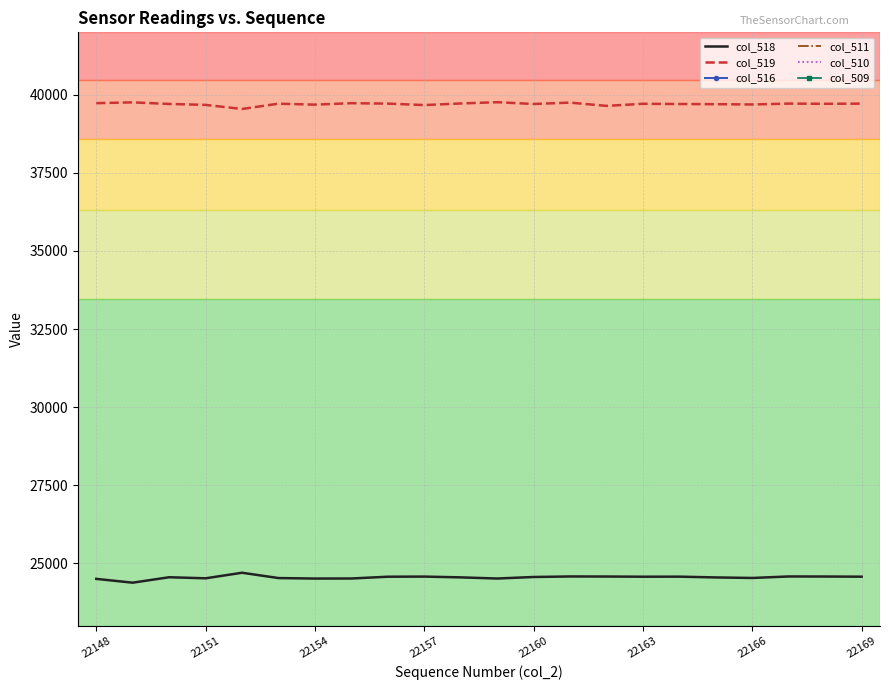

Reading left to right, what are all the values shown in this chart?

col_518: 24501	24379	24553	24519	24697	24527	24511	24513	24570	24574	24549	24512	24561	24578	24576	24570	24572	24547	24530	24578	24576	24571
col_519: 39732	39758	39707	39677	39546	39716	39685	39731	39718	39671	39722	39763	39706	39750	39645	39712	39705	39700	39690	39718	39712	39717
col_516: 1302	1398	1275	1339	1292	1292	1339	1291	1247	1290	1265	1289	1302	1358	1361	1264	1233	1293	1243	1306	1251	1258
col_511: 1205	1186	1224	1250	1263	1171	1141	1270	1218	1168	1280	1224	1198	1249	1263	1208	1246	1218	1238	1200	1242	1188
col_510: 227	199	197	212	215	235	193	214	224	247	250	228	207	219	243	196	221	226	229	217	226	228
col_509: 8	13	16	12	13	9	11	17	13	10	19	16	10	10	13	8	13	11	12	14	16	12